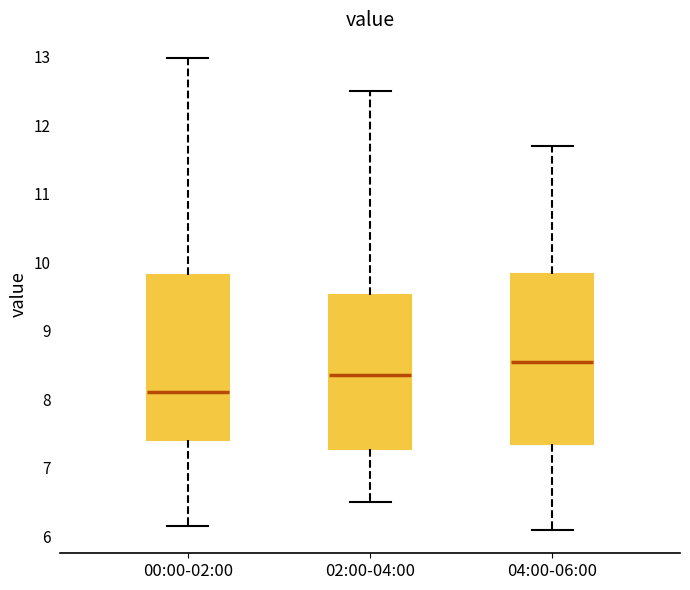

Where does the lower whisker of the box for 00:00-02:00 end on the y-axis? The values are not printed on the chart, so give them approximately, as read against the axis.

6.2